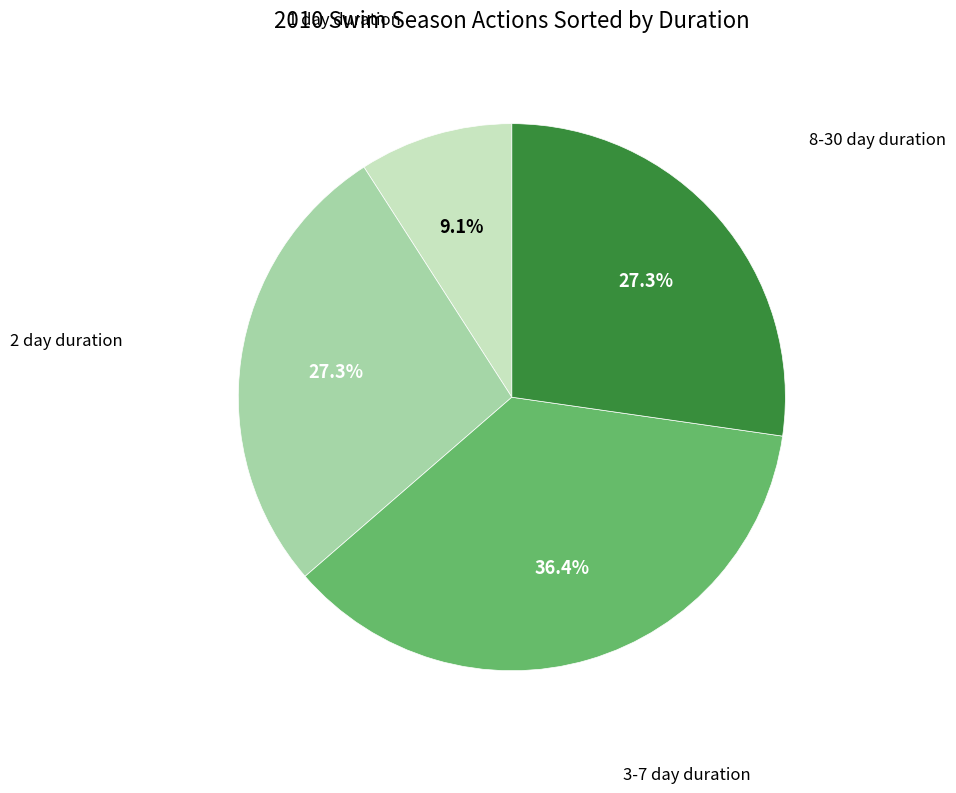

Is there a majority slice in this chart?

No